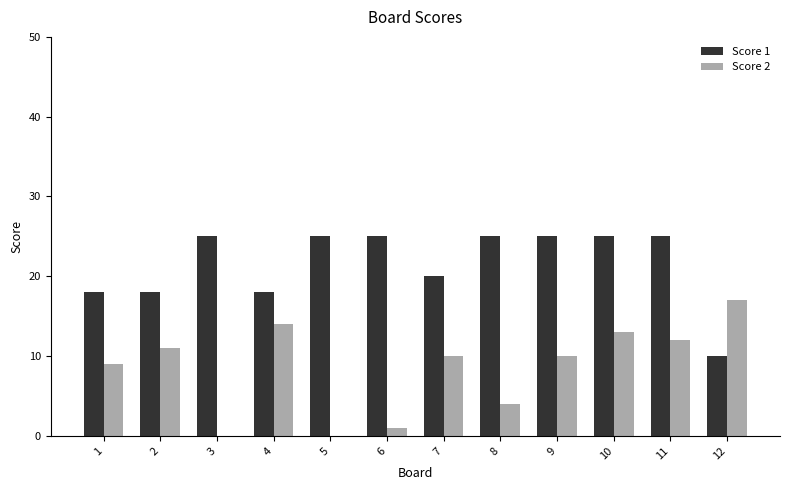

Which series has the largest total across all categories?

Score 1